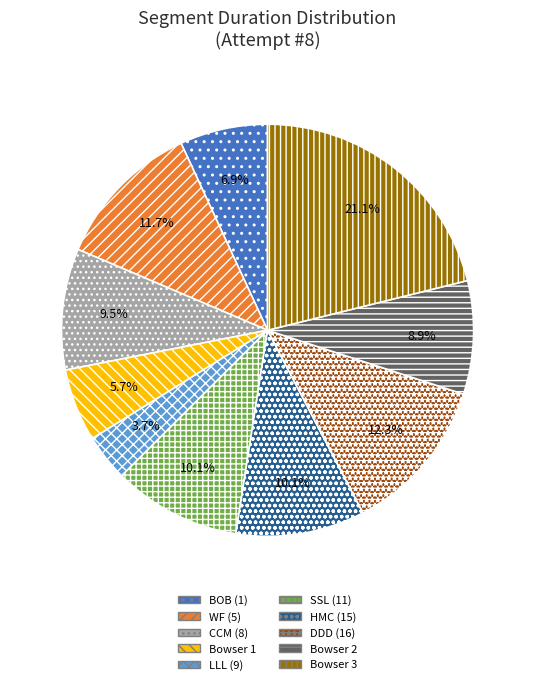

Does Bowser 3 account for over 50% of the chart?

No